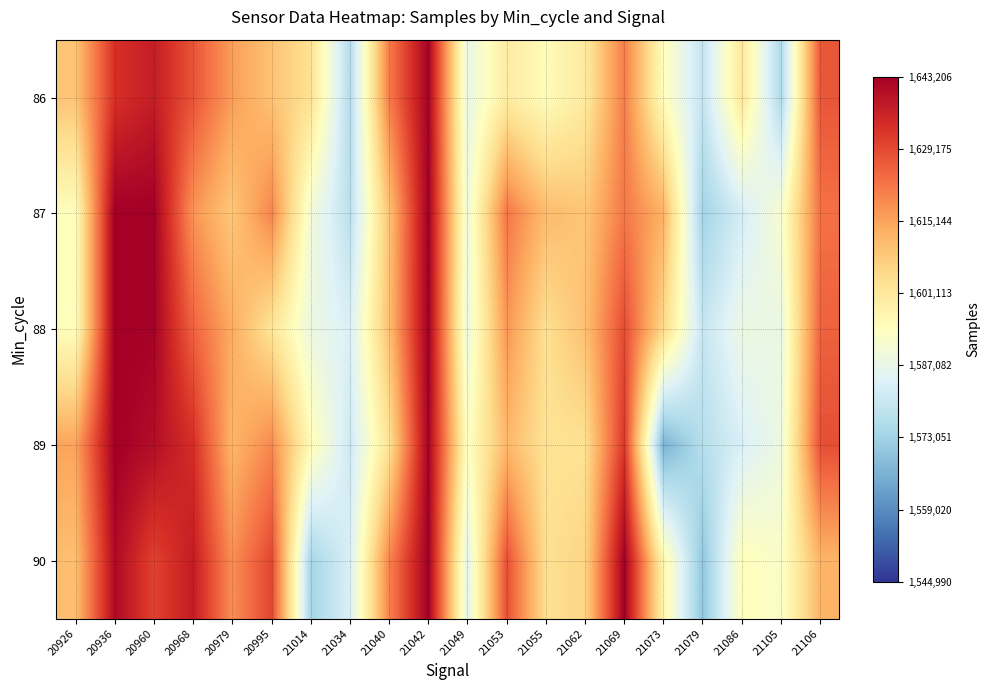

List the series in order of their peak value, lowest first.

86, 87, 88, 89, 90